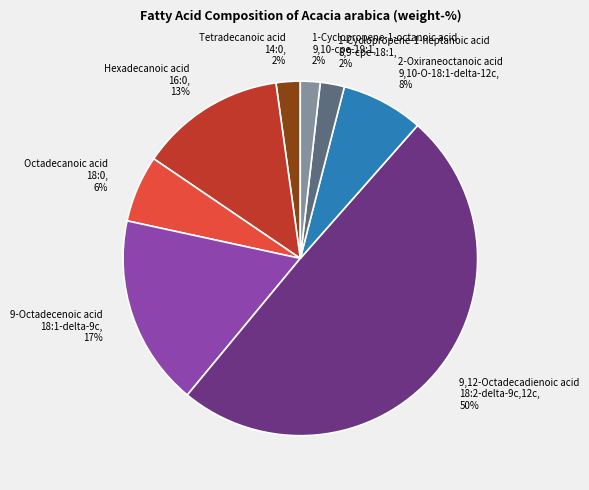

Is the sum of Hexadecanoic acid 16:0 and 9,12-Octadecadienoic acid 18:2-delta-9c,12c greater than half?

Yes